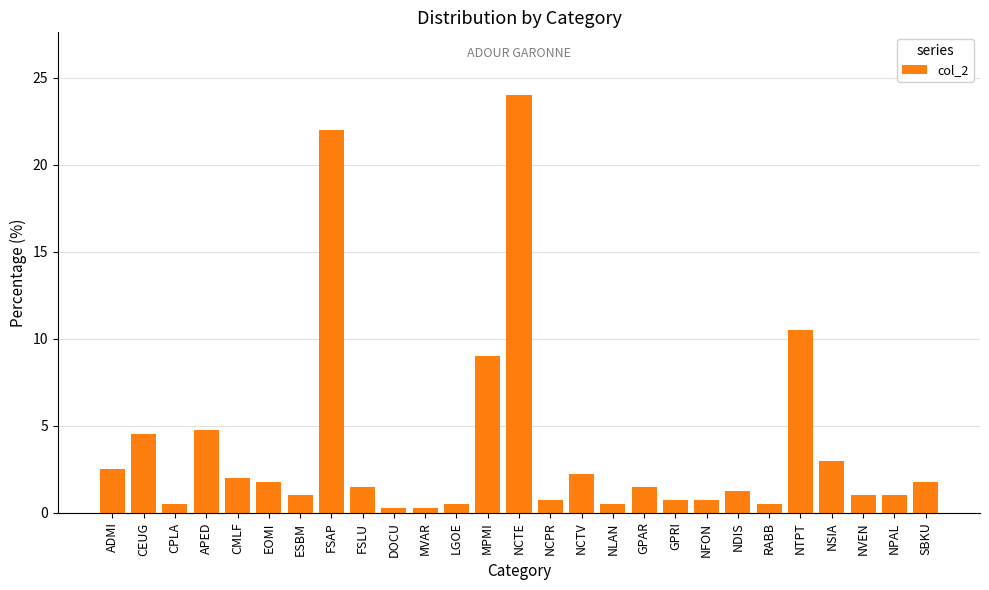

Is it true that the value at GPAR is 0.5?

False